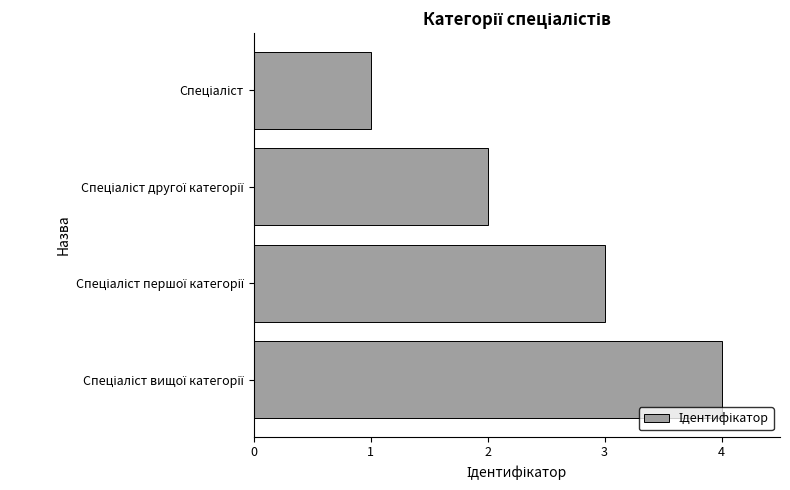

How many distinct data groups are displayed?

1